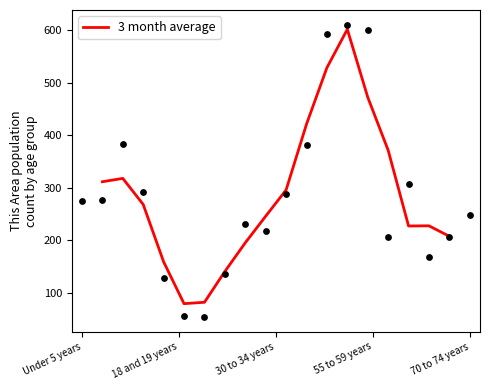

What is the minimum value for 3 month average?

79.3